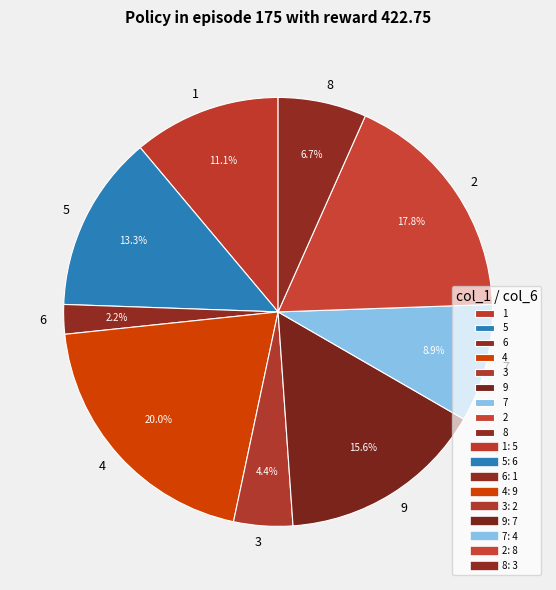

Which category has the smallest portion of the pie?

6